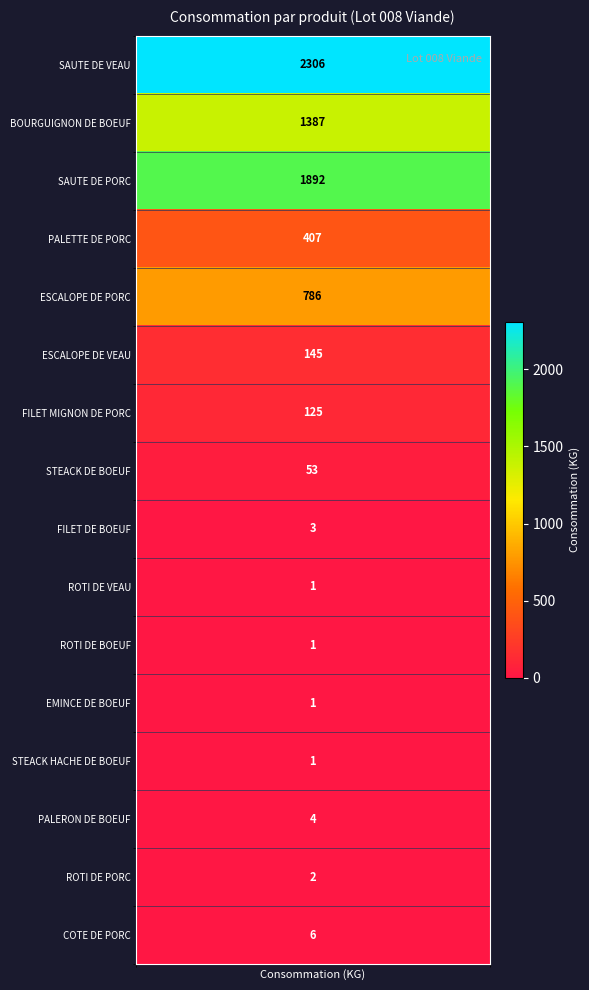

What is the change in value from FILET MIGNON DE PORC to PALERON DE BOEUF?

-121